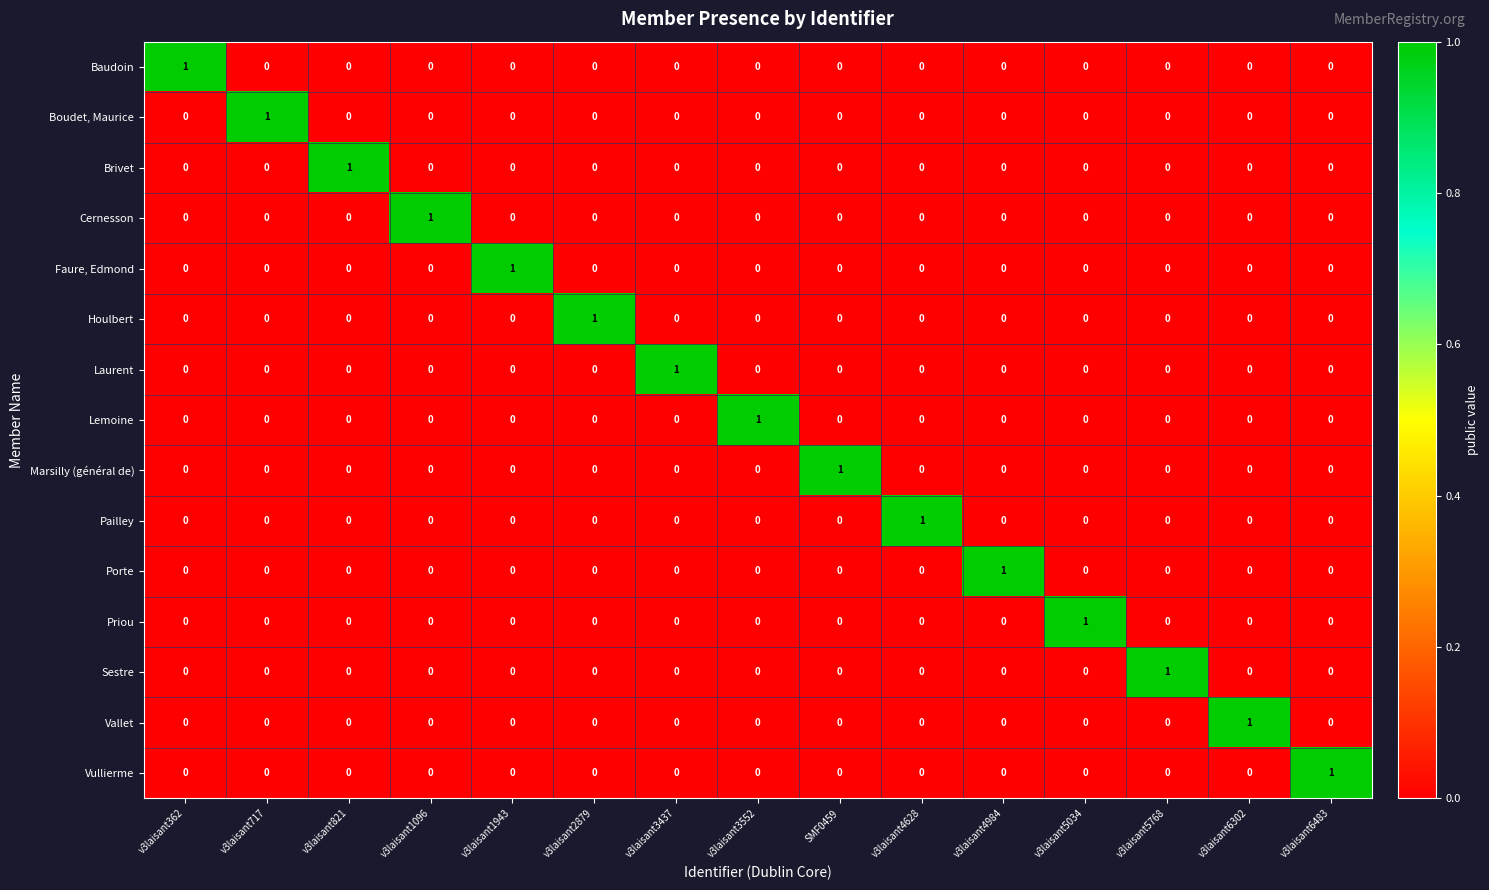

Is it true that Vallet equals 0 at SMF0459?

True